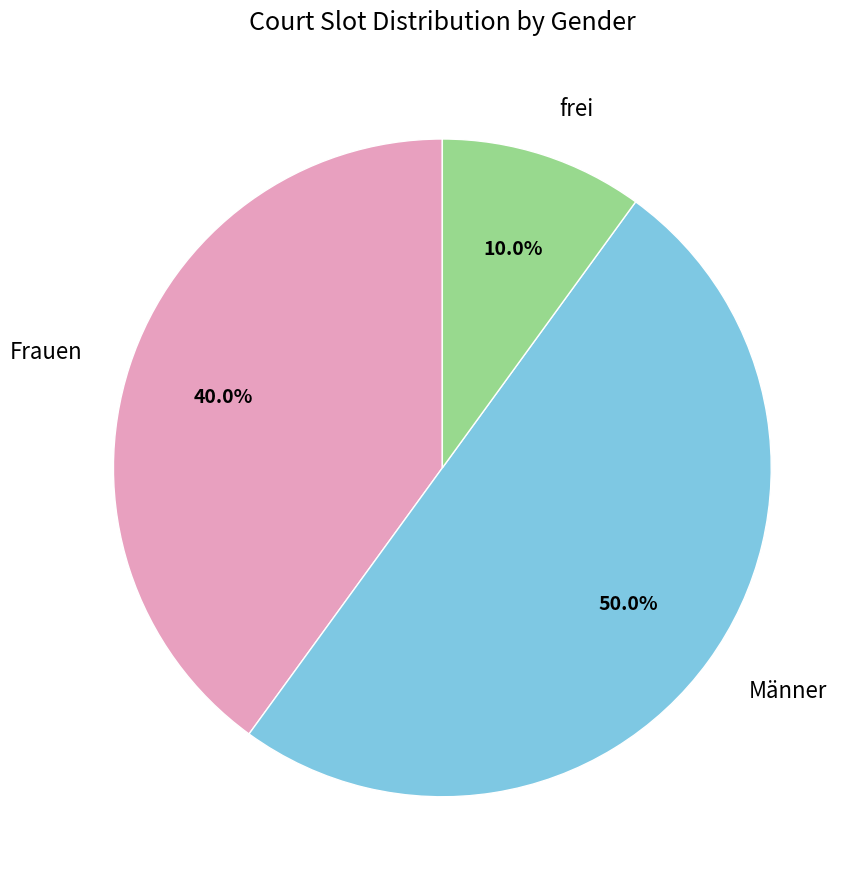

Is it true that Frauen is 67% of the pie?

False